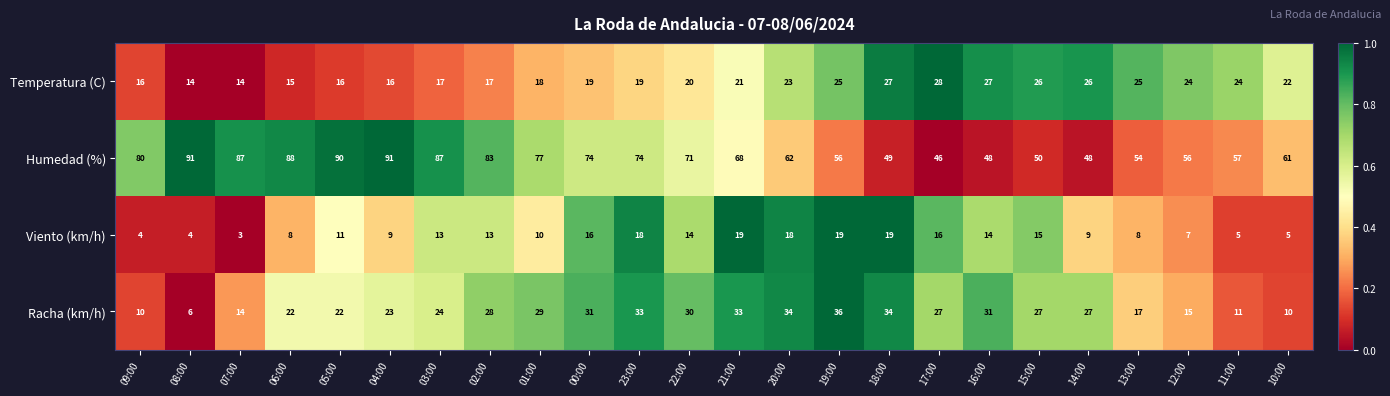

How many data points in Humedad (%) are less than 71?

12